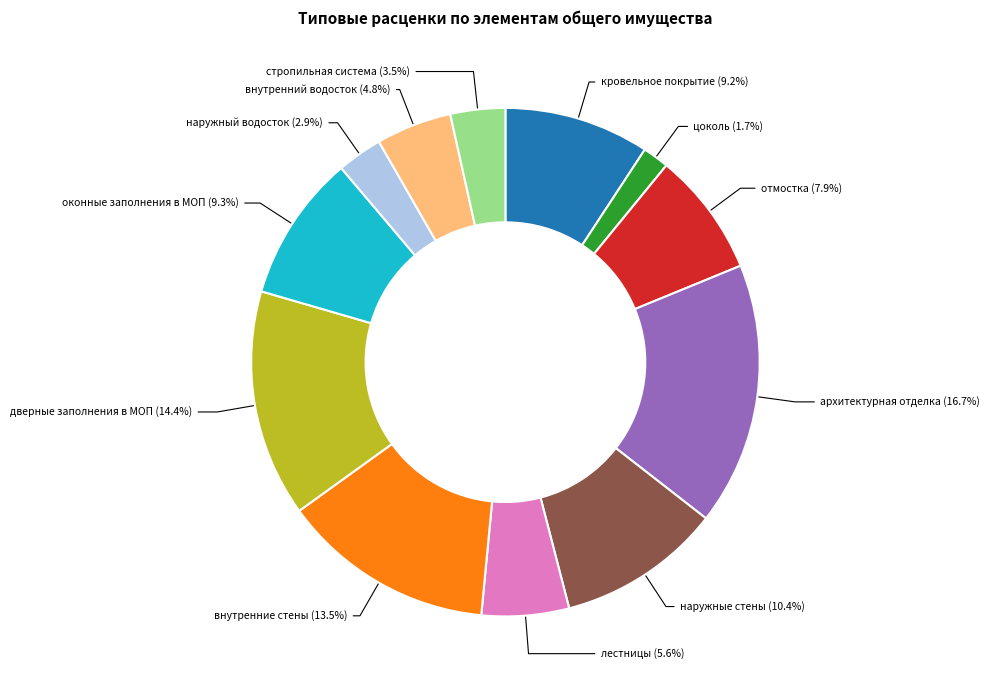

What is the largest slice in the pie chart?

архитектурная отделка